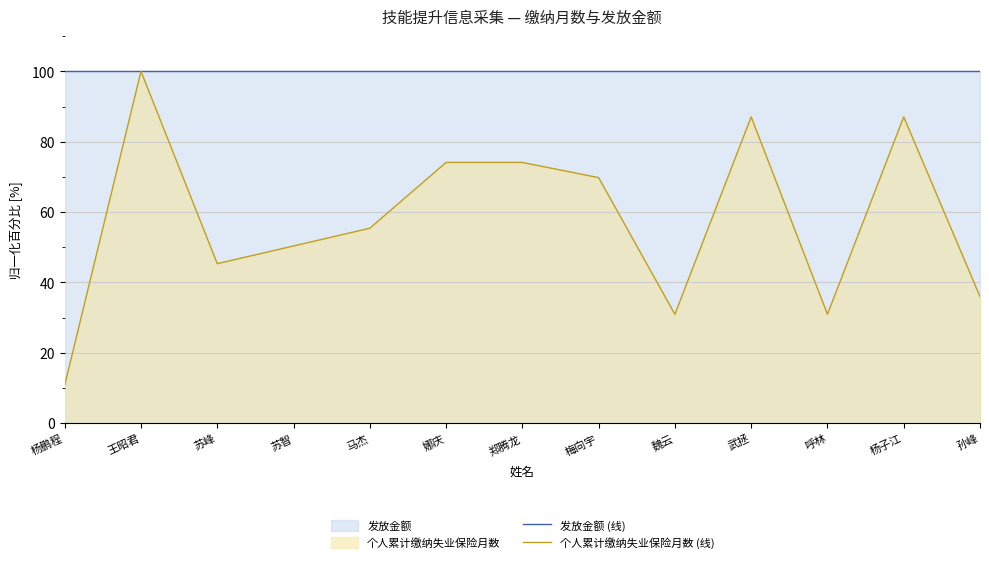

The value of 个人累计缴纳失业保险月数 (线) at 娜庆 is 111.6. True or false?

False